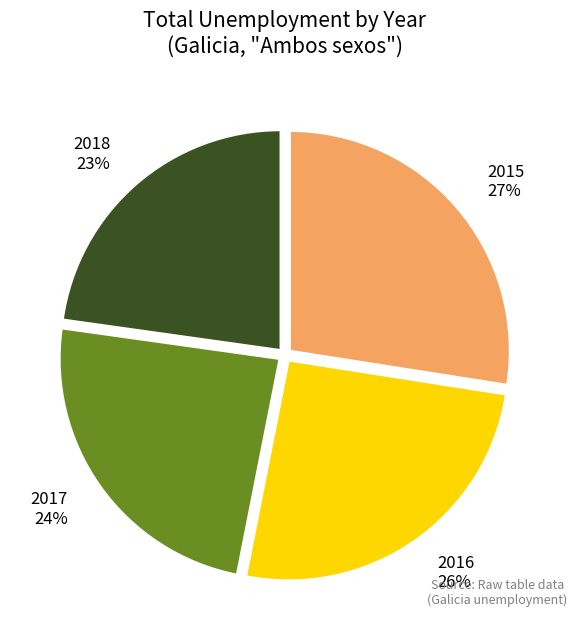

Rank the categories by value from highest to lowest.

2015, 2016, 2017, 2018